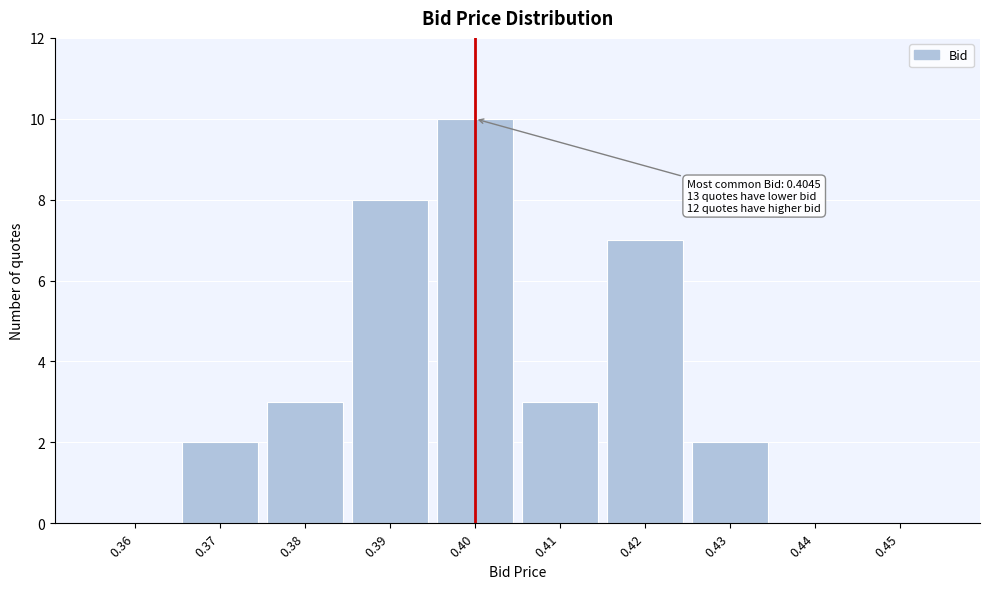

Reading right to left, extract all data points from this chart.

0.45=0	0.44=0	0.43=2	0.42=7	0.41=3	0.40=10	0.39=8	0.38=3	0.37=2	0.36=0